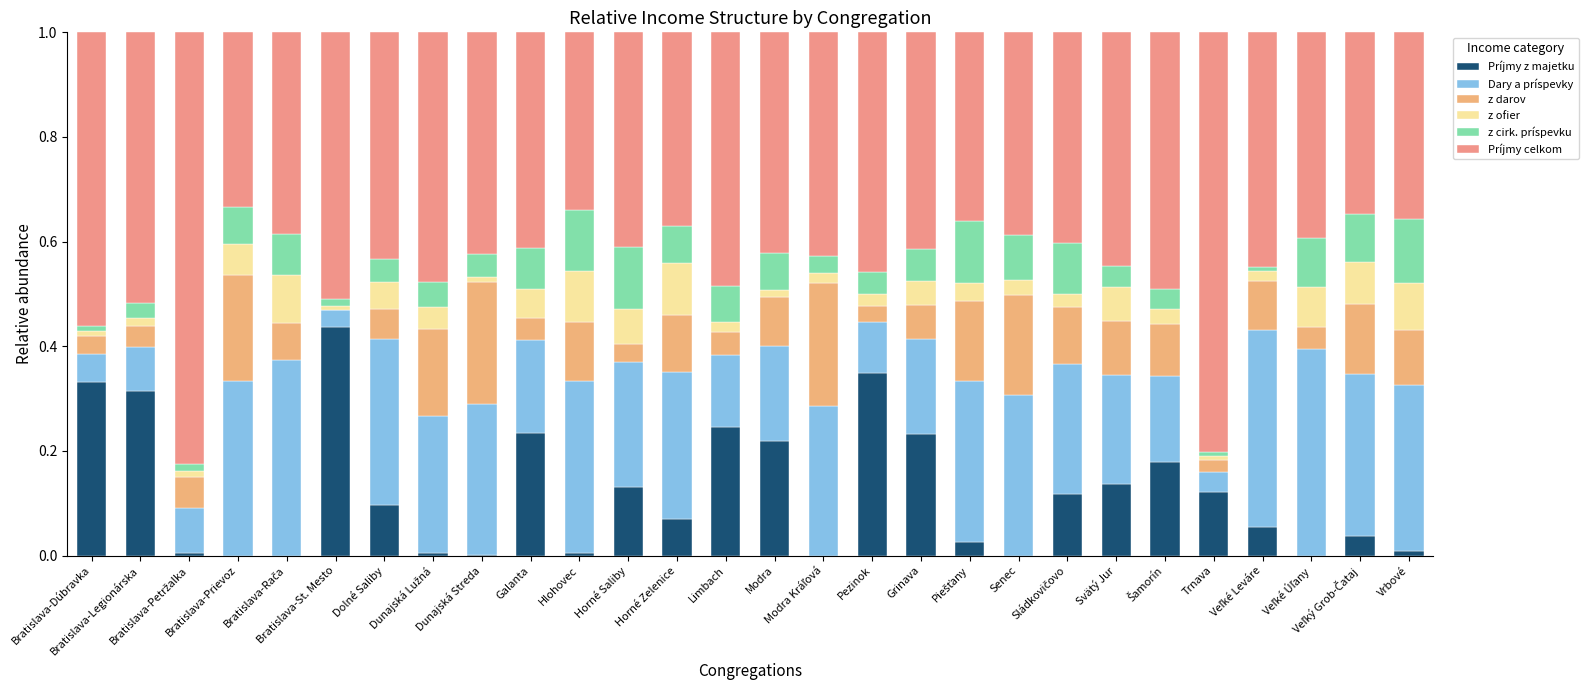

What is the average value of the Dary a príspevky series?

0.2